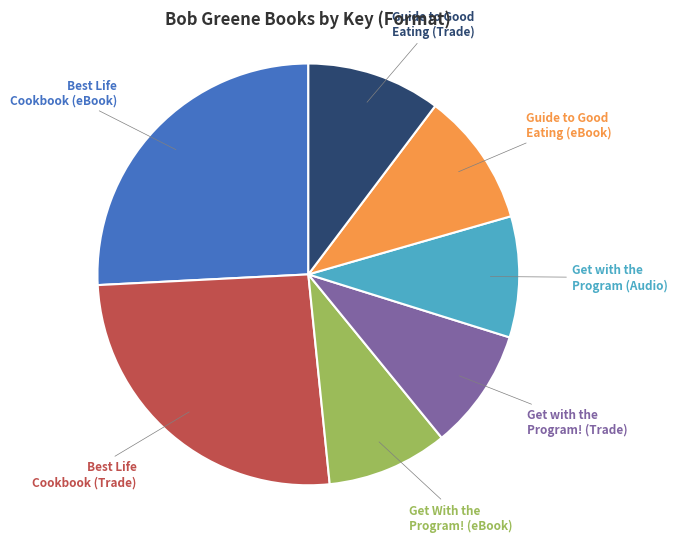

Is there any slice that represents more than half of the pie?

No